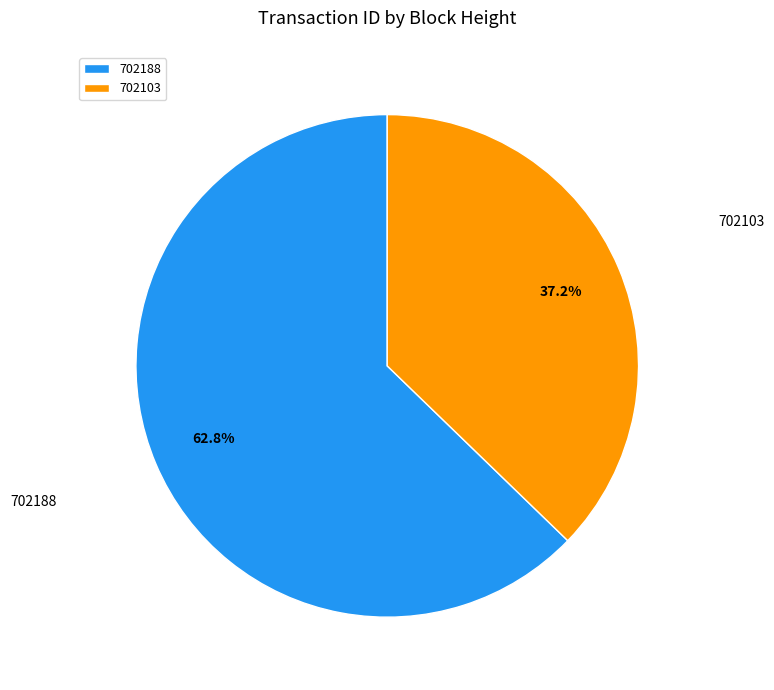

Combined, what portion of the pie is 702103 and 702188?

100.0%